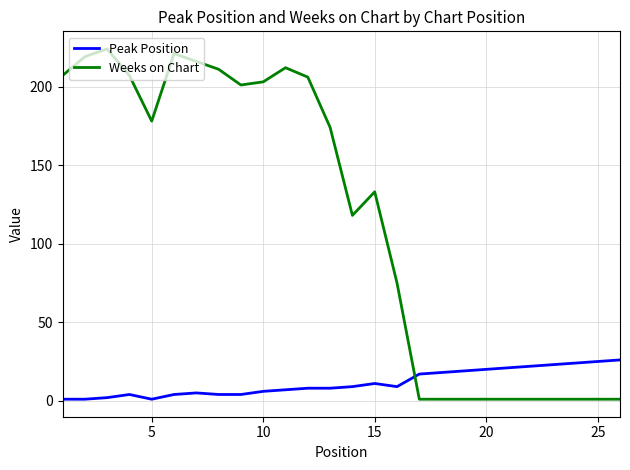

Which series has the largest range (max minus min)?

Weeks on Chart